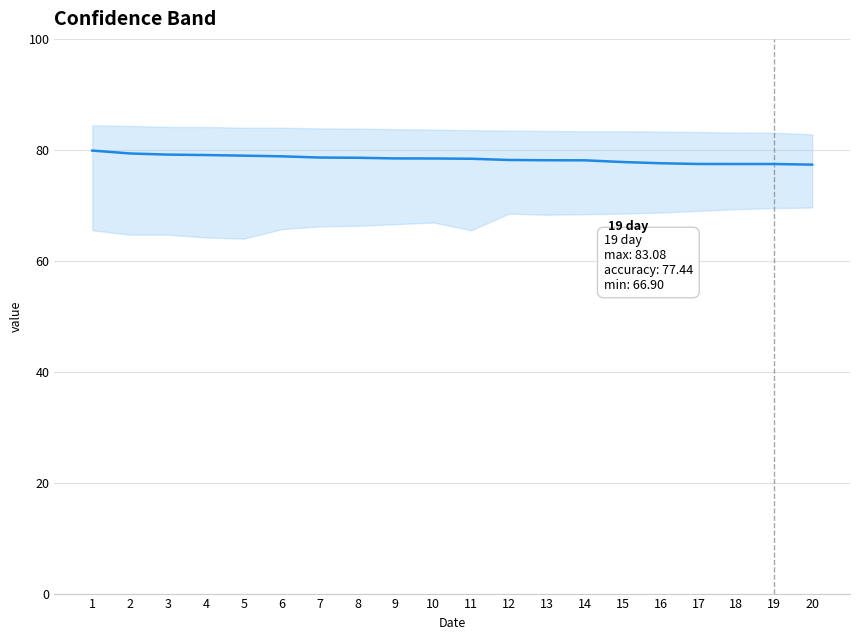

What is the sum of the values at 15 and 16?

155.4